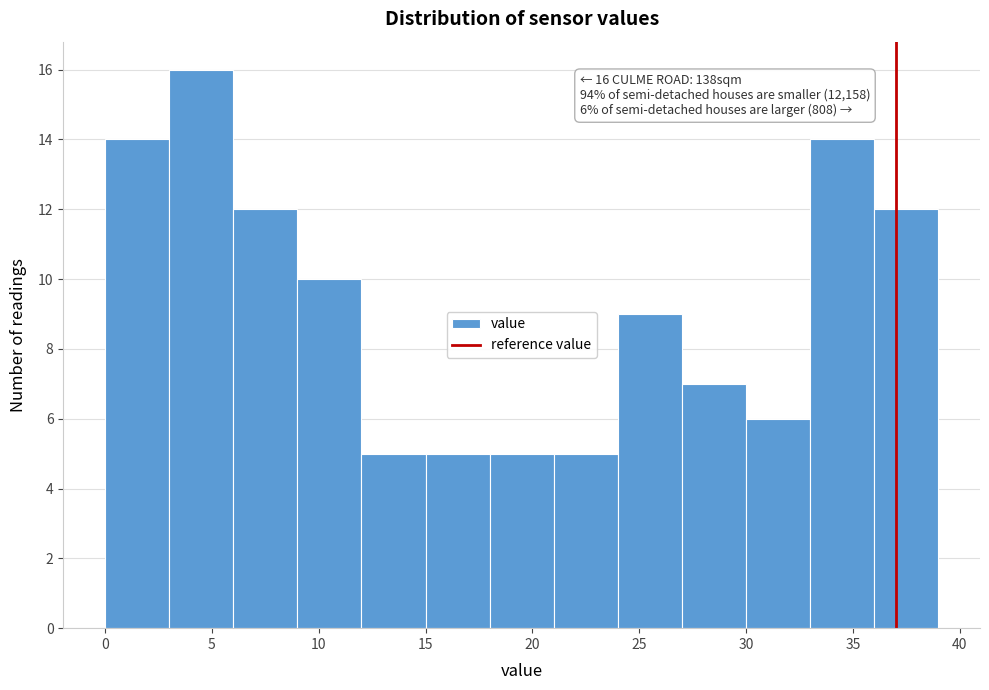

Which range on the x-axis has the tallest bar?

3 to 6